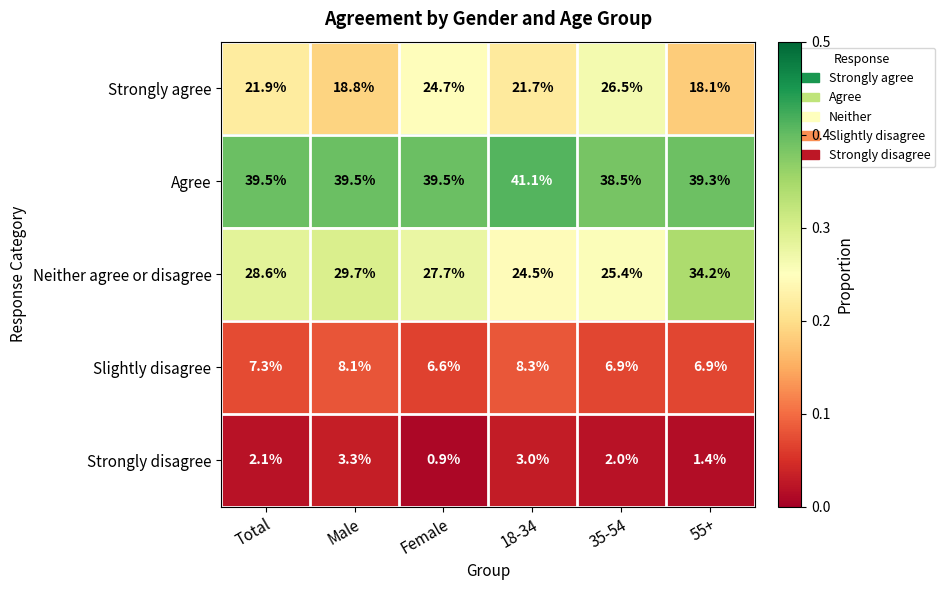

Where does the Strongly disagree series first go above 2?

Total